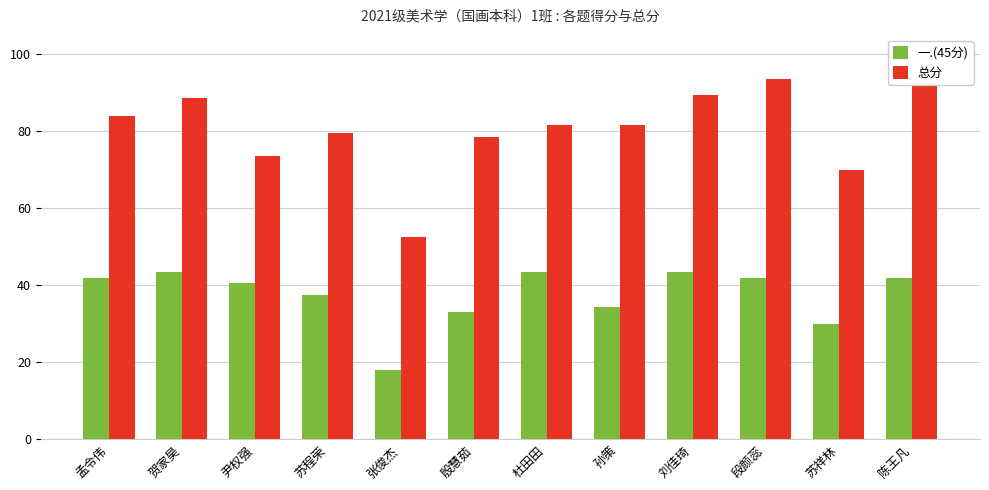

Reading right to left, transcribe all the data shown in this chart.

一.(45分): 陈王凡=42.0	苏祥林=30.0	段颜蕊=42.0	刘佳琦=43.5	孙策=34.5	杜田田=43.5	殷慧茹=33.0	张俊杰=18.0	苏程荣=37.5	尹权强=40.5	贺家昊=43.5	孟令伟=42.0
总分: 陈王凡=93.0	苏祥林=70.0	段颜蕊=93.5	刘佳琦=89.5	孙策=81.5	杜田田=81.5	殷慧茹=78.5	张俊杰=52.5	苏程荣=79.5	尹权强=73.5	贺家昊=88.5	孟令伟=84.0